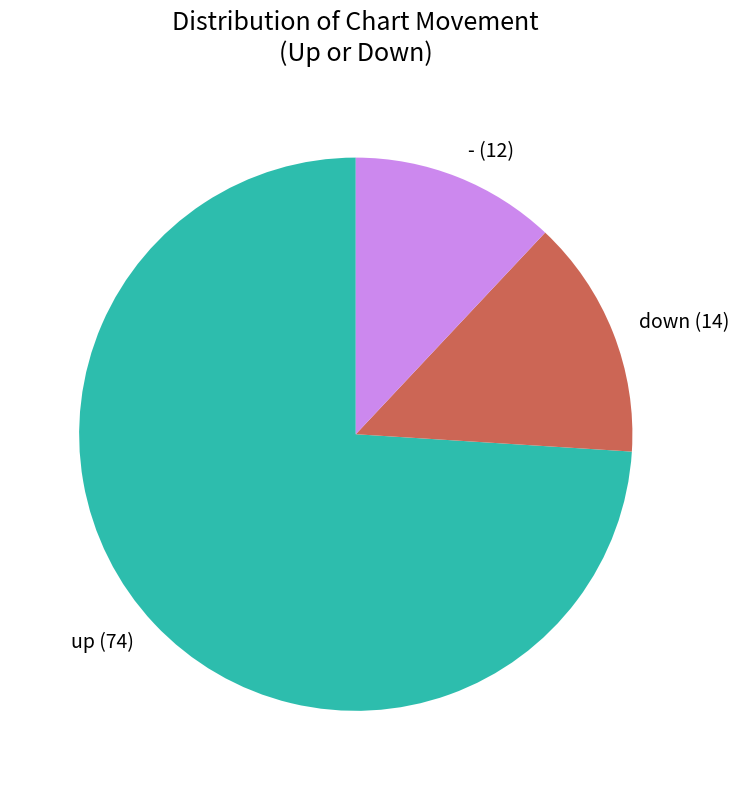

Does down represent more than half of the total?

No